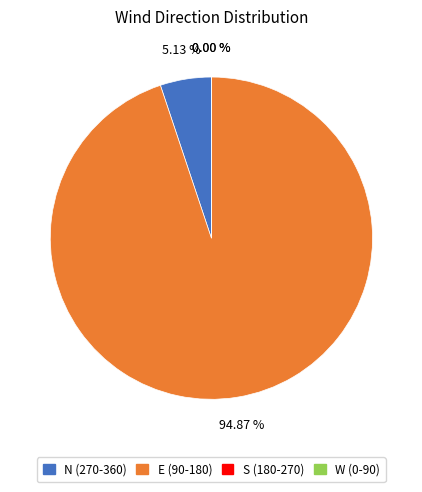

True or false: 00:05 accounts for 23% of the total.

False